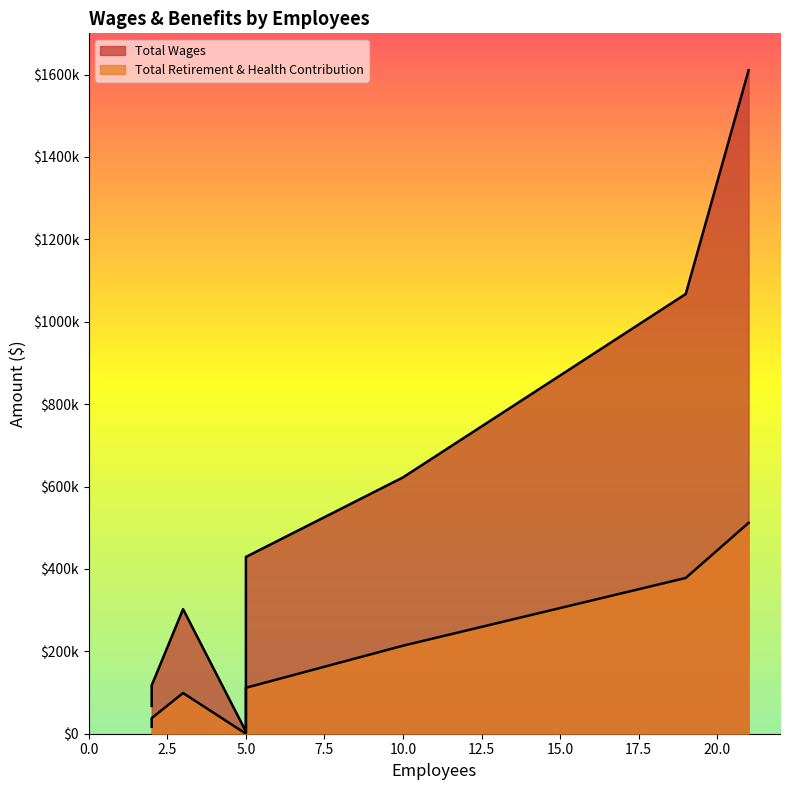

True or false: Total Retirement & Health Contribution and Total Wages intersect in this chart.

False